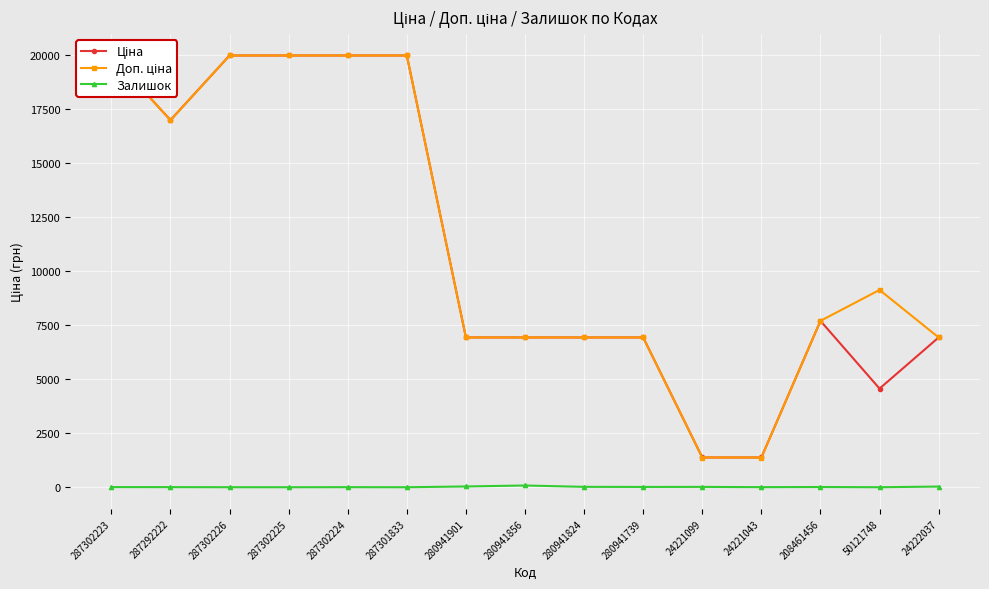

What is the difference between the highest and lowest values at 287302225?

19964.2